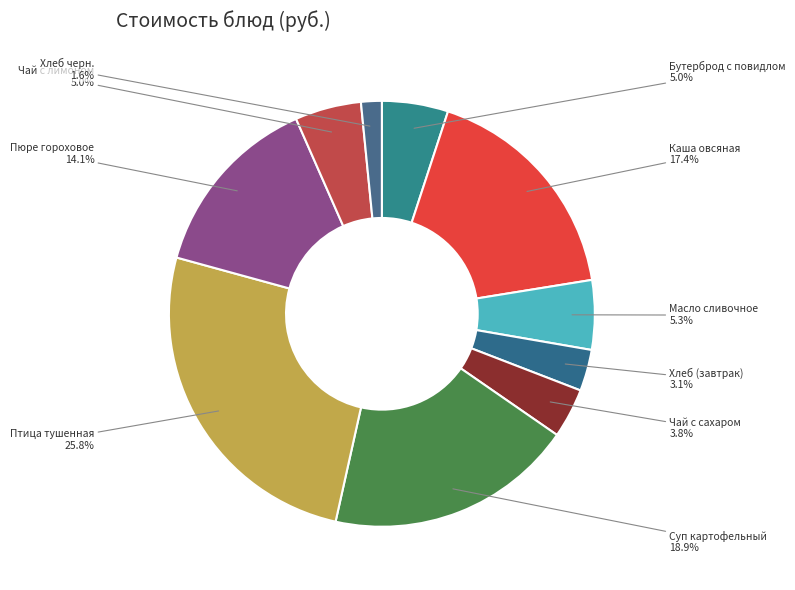

What portion of the pie excludes Чай с лимоном?

95.0%